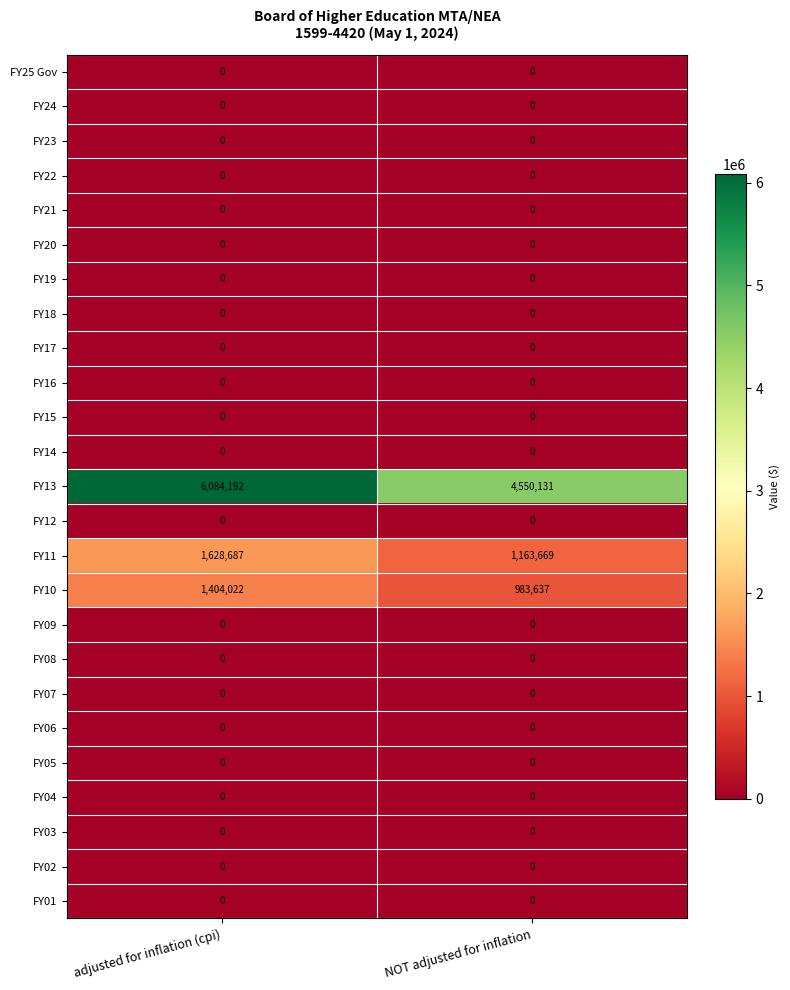

Which series has the largest range (max minus min)?

FY13